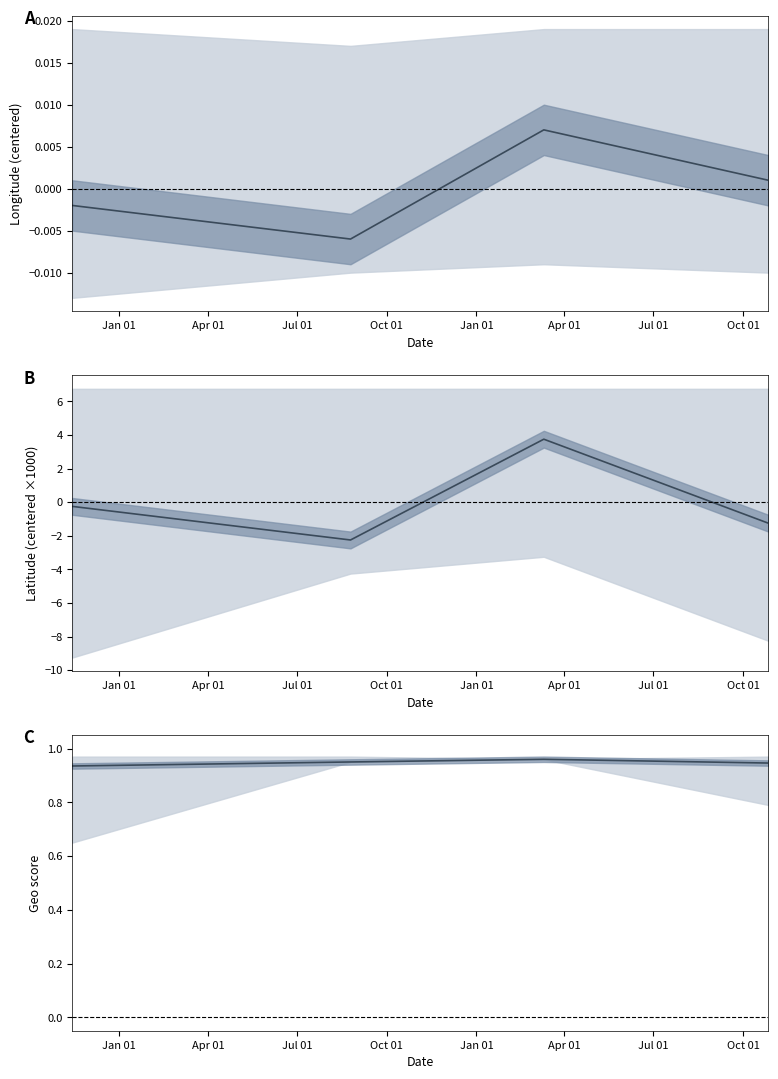

Reading left to right, transcribe all the data shown in this chart.

longitude_mean: -0.0	-0.0	0.0	0.0
latitude_mean: -0.3	-2.2	3.8	-1.2
geo_score_mean: 0.9	0.9	1.0	0.9